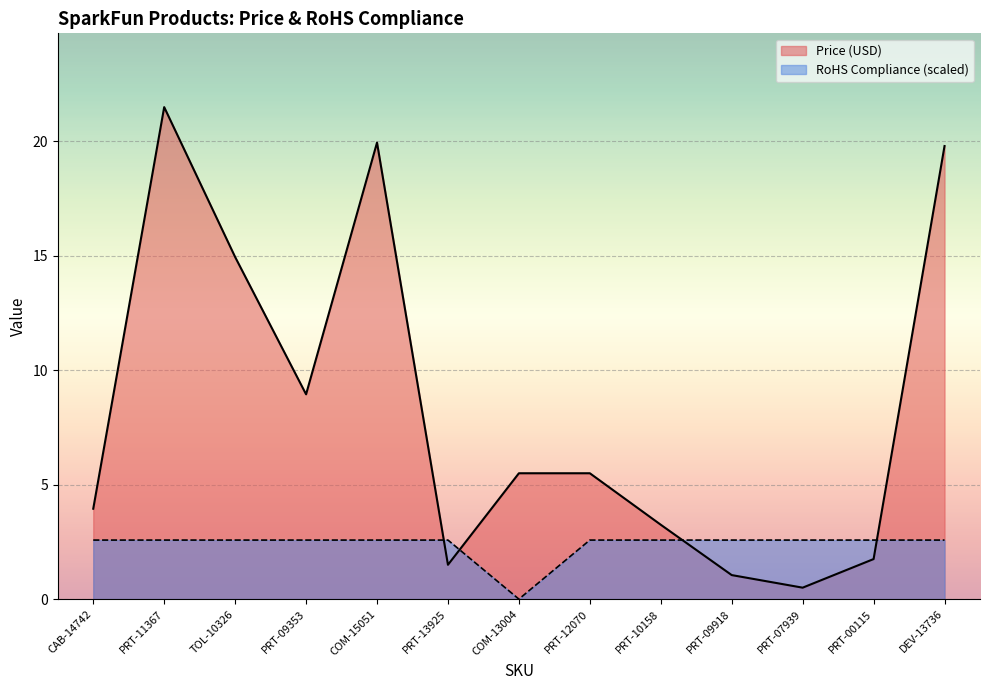

What is the label of the 2nd point from the left?

PRT-11367